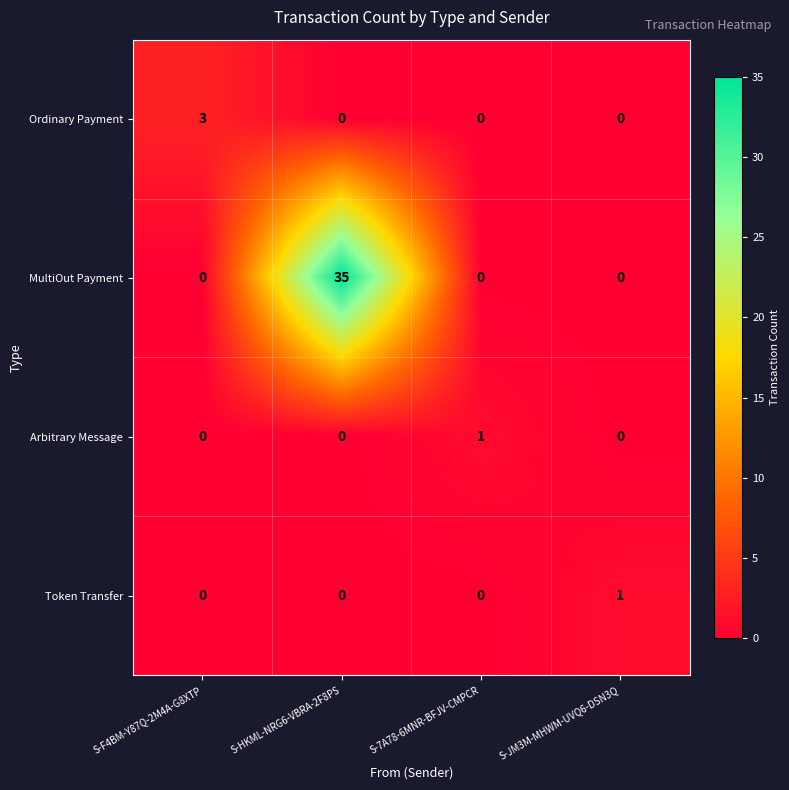

The value of Token Transfer at S-HKML-NRG6-VBRA-2F8PS is 0. True or false?

True